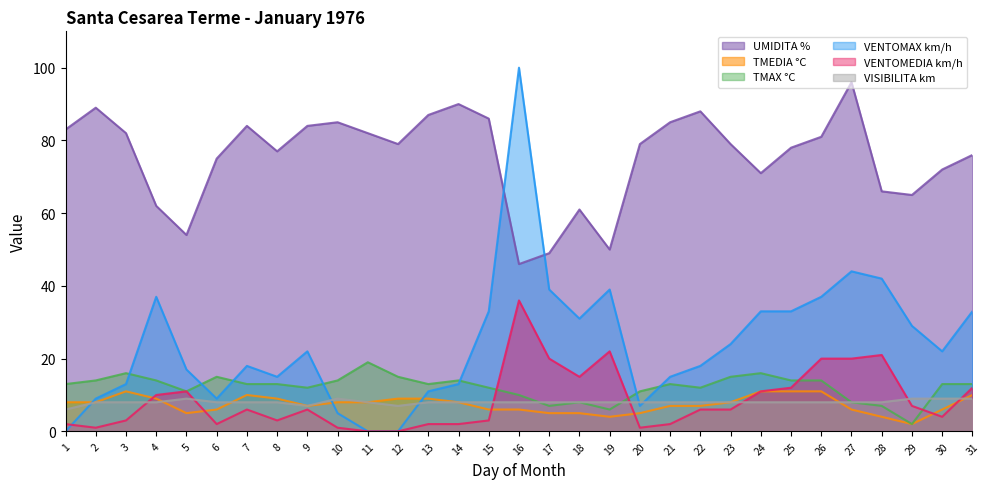

What is the value of the UMIDITA % point at the 29th from the left?

65